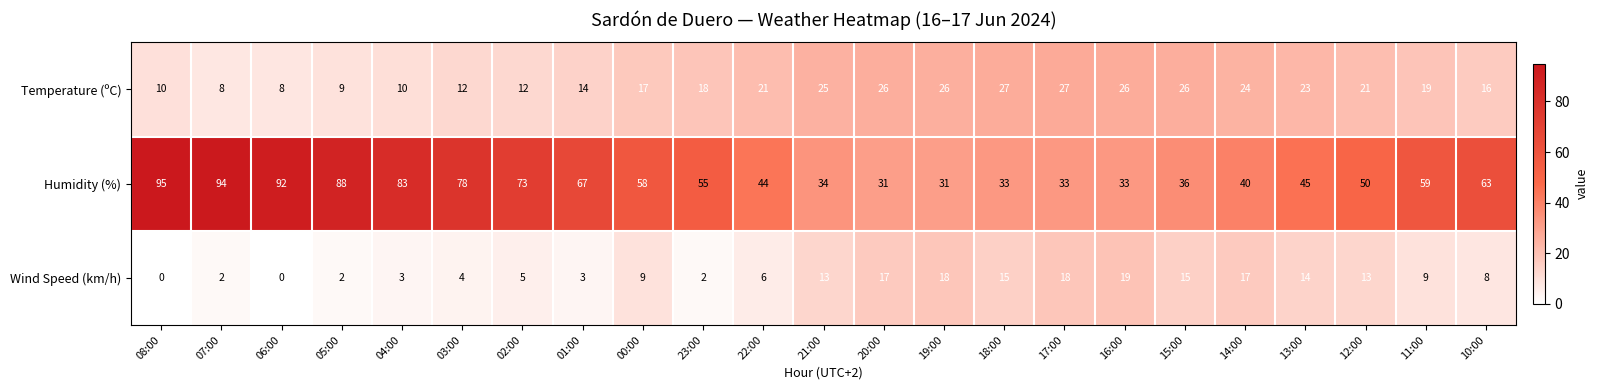

What is the spread (max minus min) of values at 12:00?

37